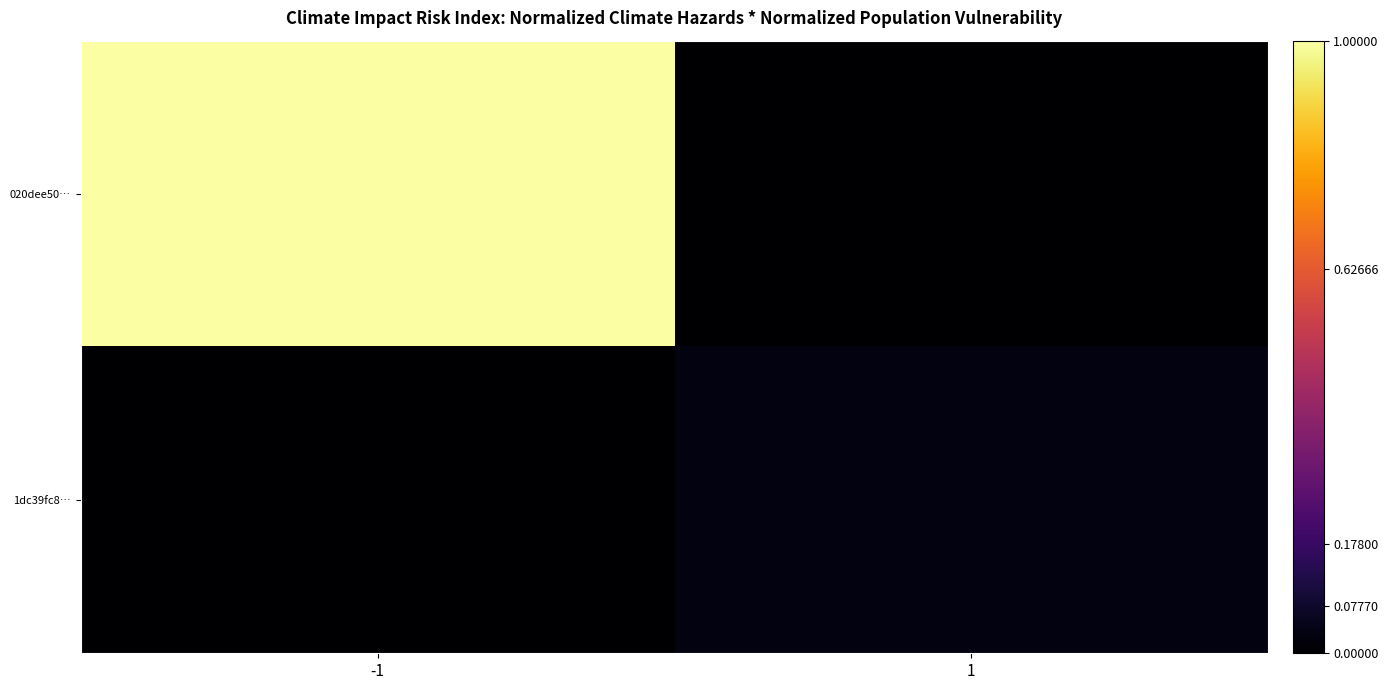

Reading left to right, list all the values displayed in this chart.

020dee50…: -1=1.0	1=0.0
1dc39fc8…: -1=0.0	1=0.0